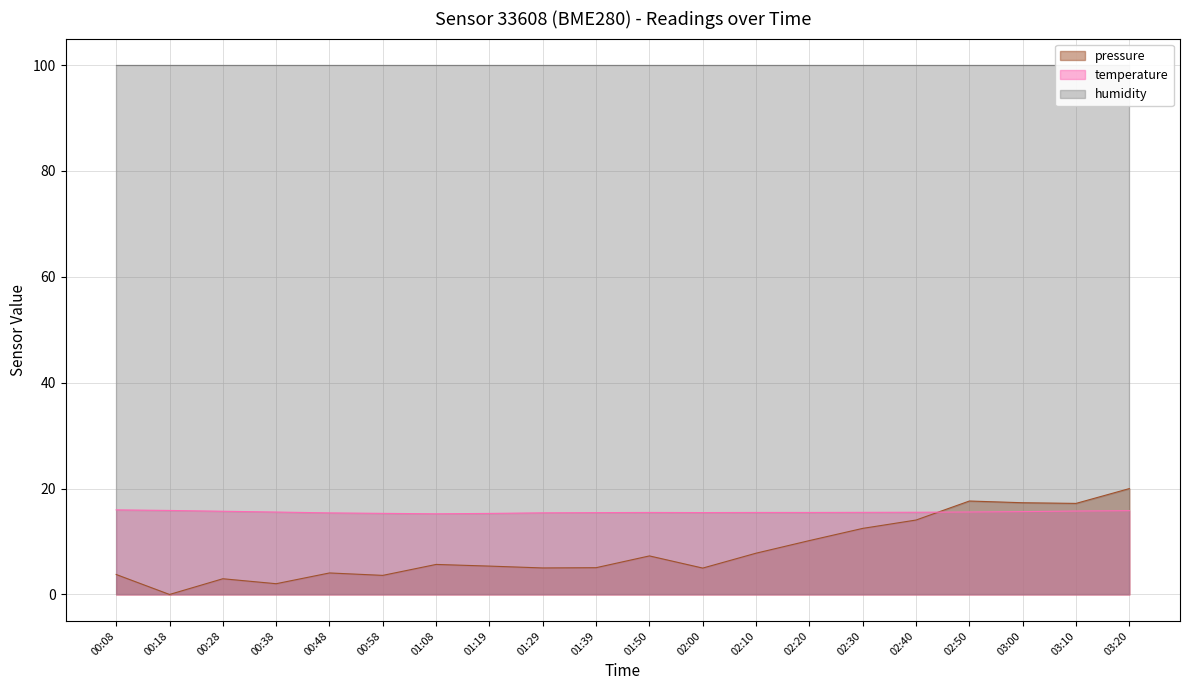

The temperature series shows 15.5 at 01:39. True or false?

True